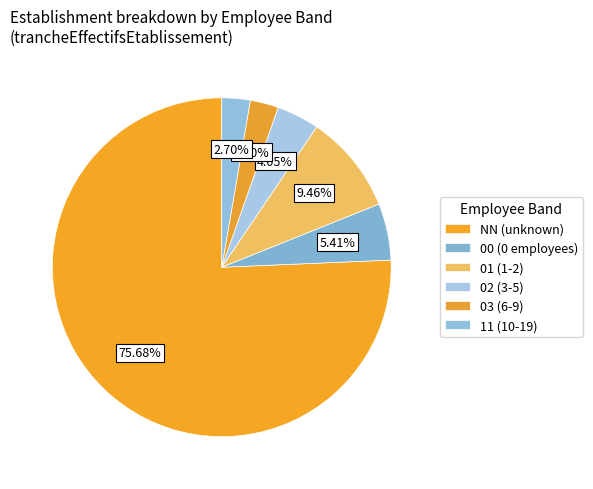

How many slices are in this pie chart?

6